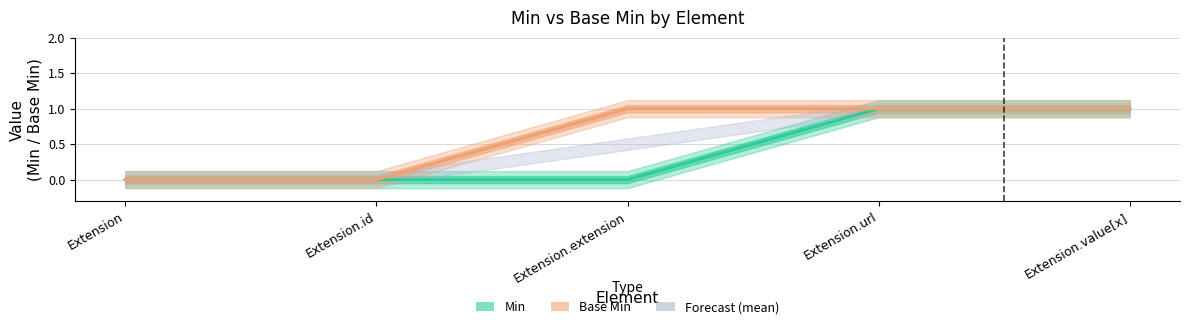

How many data points in Min are above 0?

2